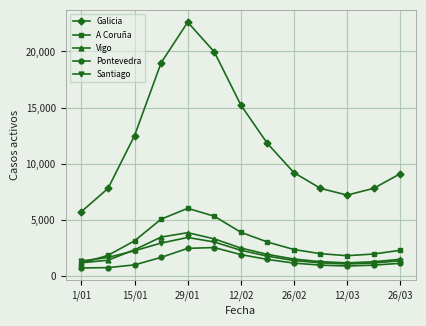

What is the average value of the Pontevedra series?

1345